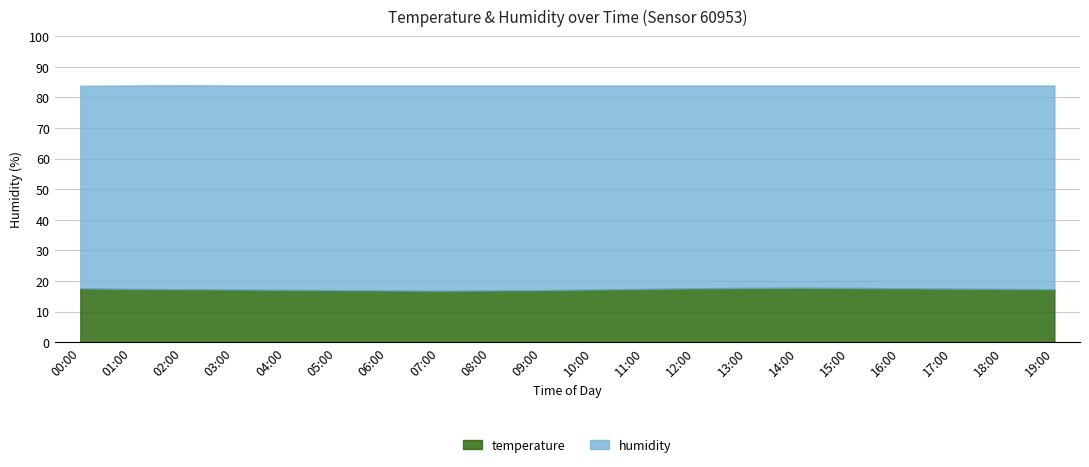

What is the smallest value displayed?

16.8